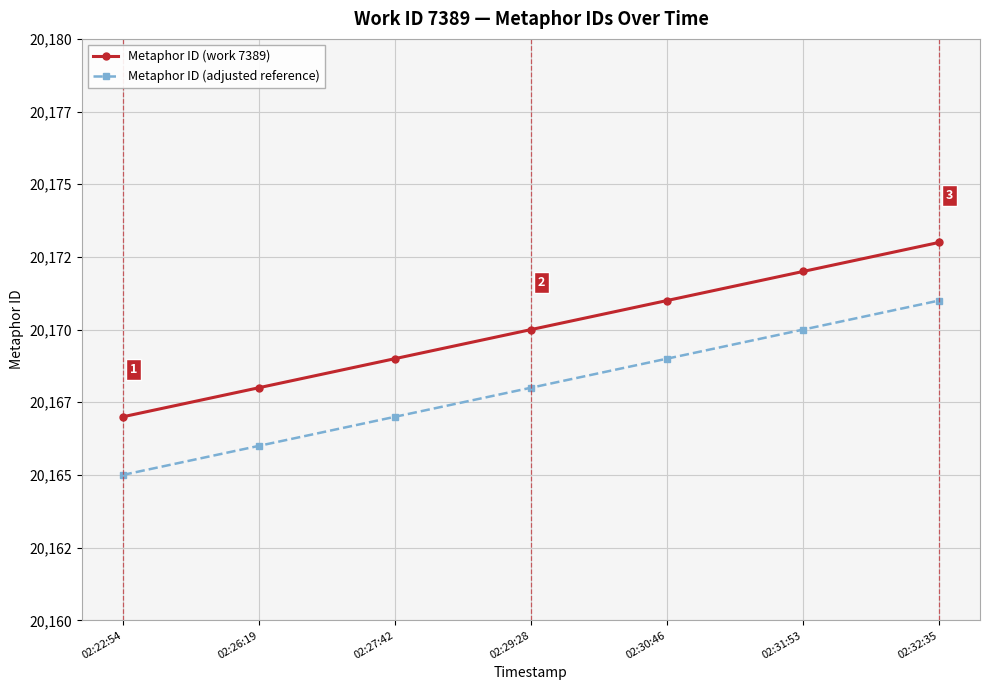

True or false: Metaphor ID (work 7389) and Metaphor ID (adjusted reference) cross at least once.

False